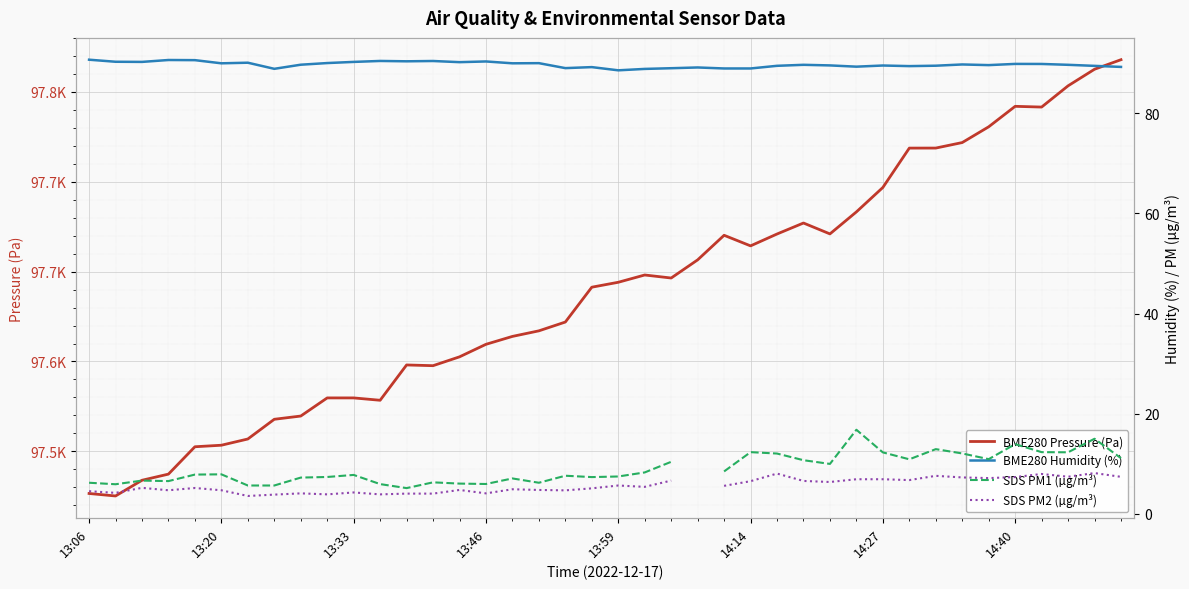

What is the total value across all series at 34?

97838.3